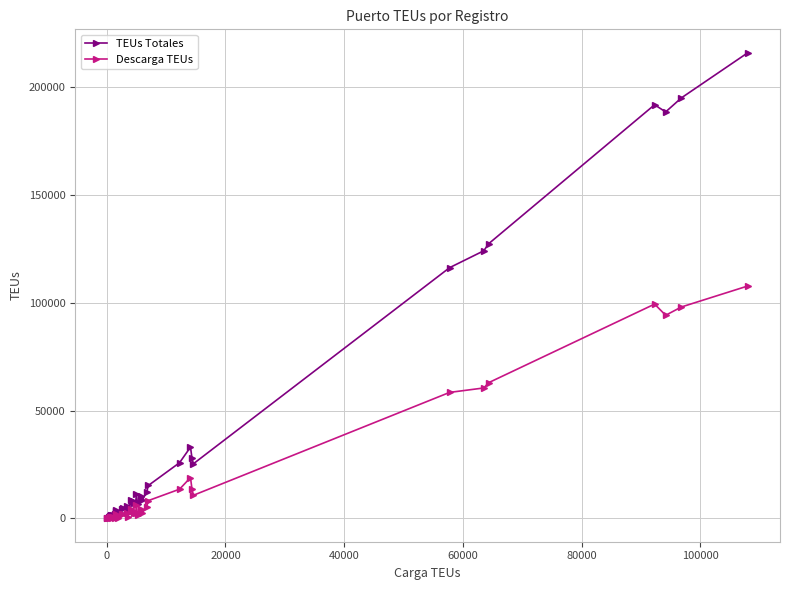

What is the maximum value for Descarga TEUs?

107692